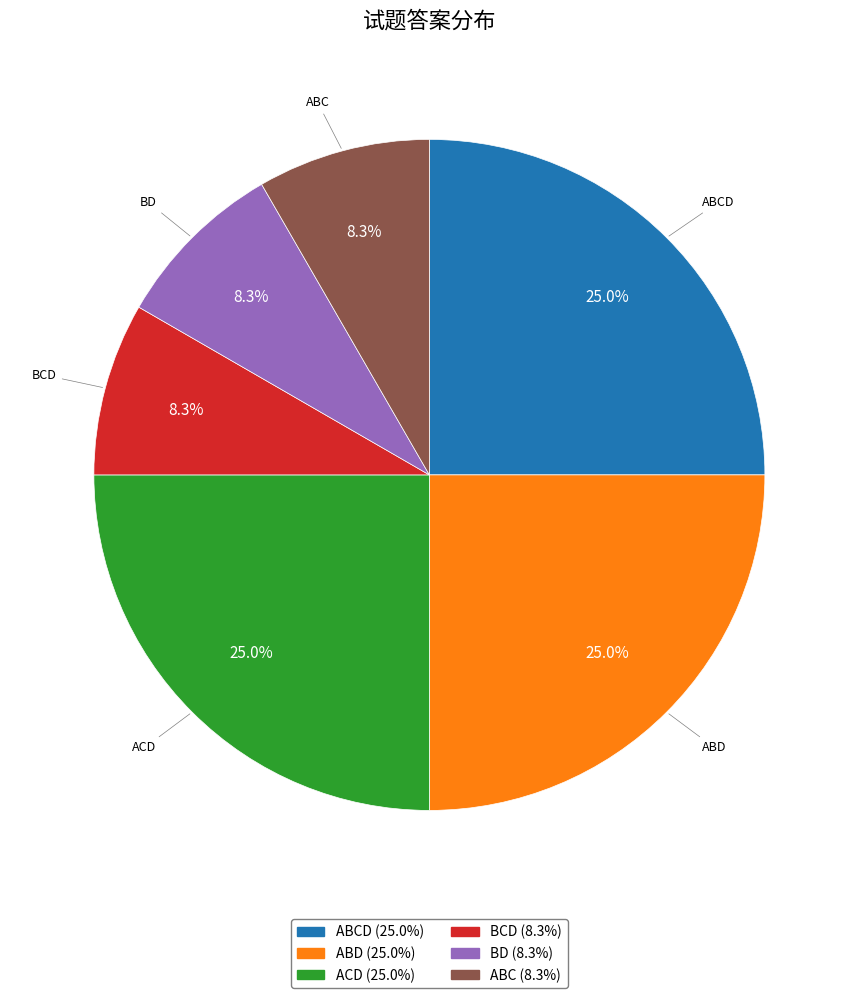

What is the ratio of the value at ABC (8.3%) to the value at ABD (25.0%)?

0.3